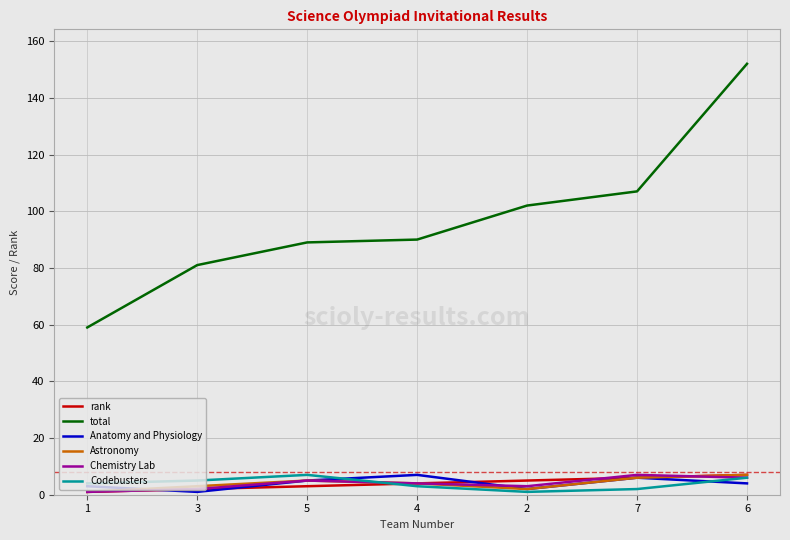

The value of total at 7 is 189. True or false?

False